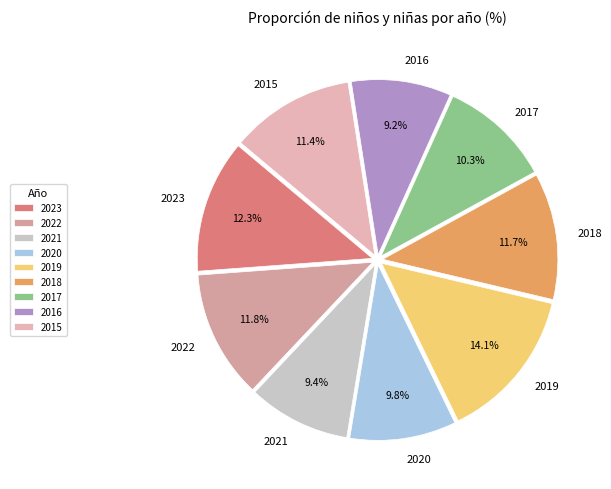

What is the largest slice in the pie chart?

2019